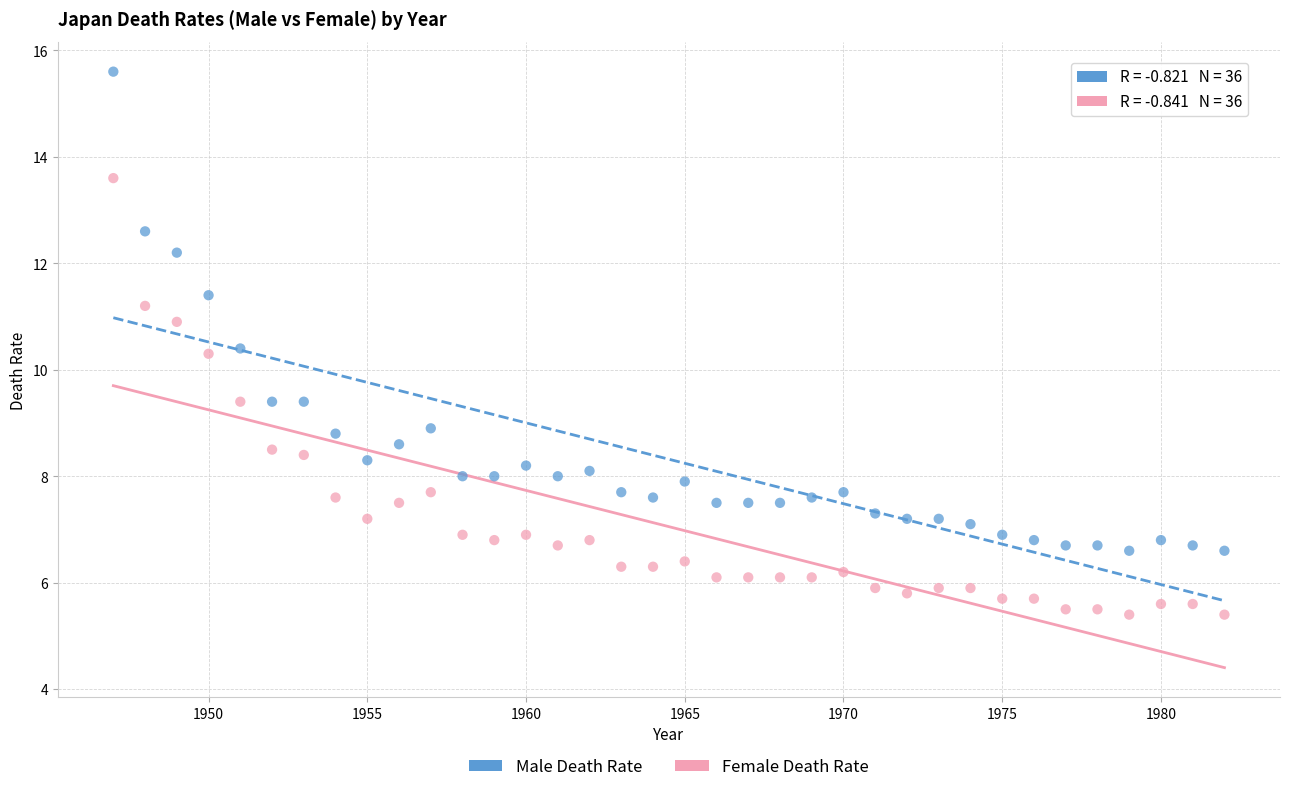

Which series contains the highest Y value?

Male Death Rate